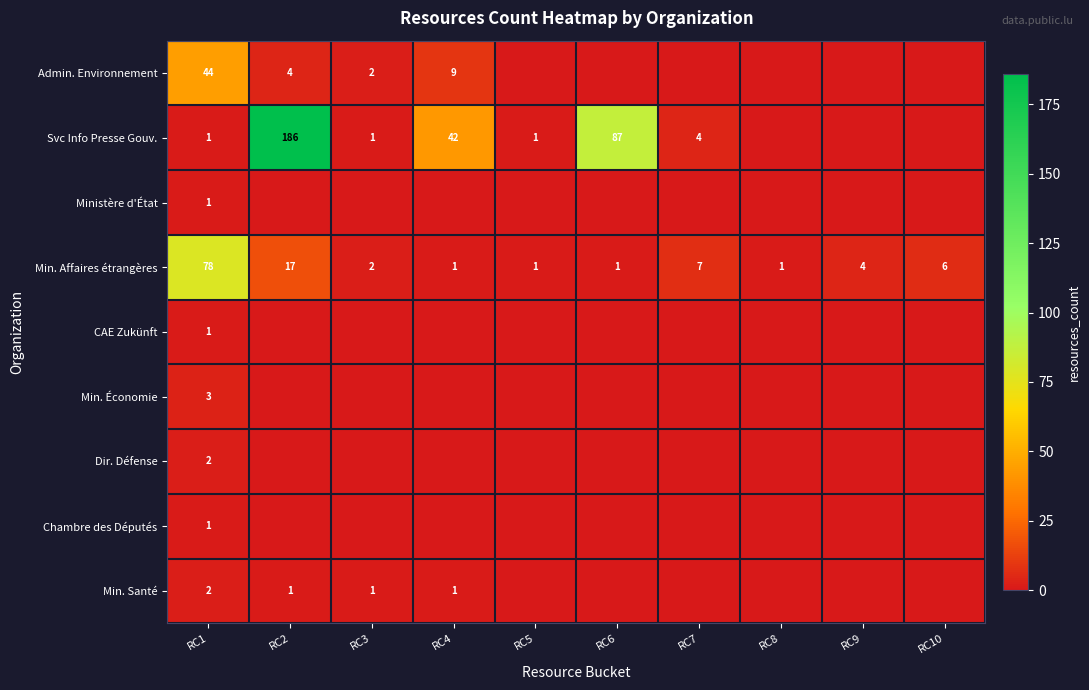

True or false: Admin. Environnement has a value of 2 at RC3.

True